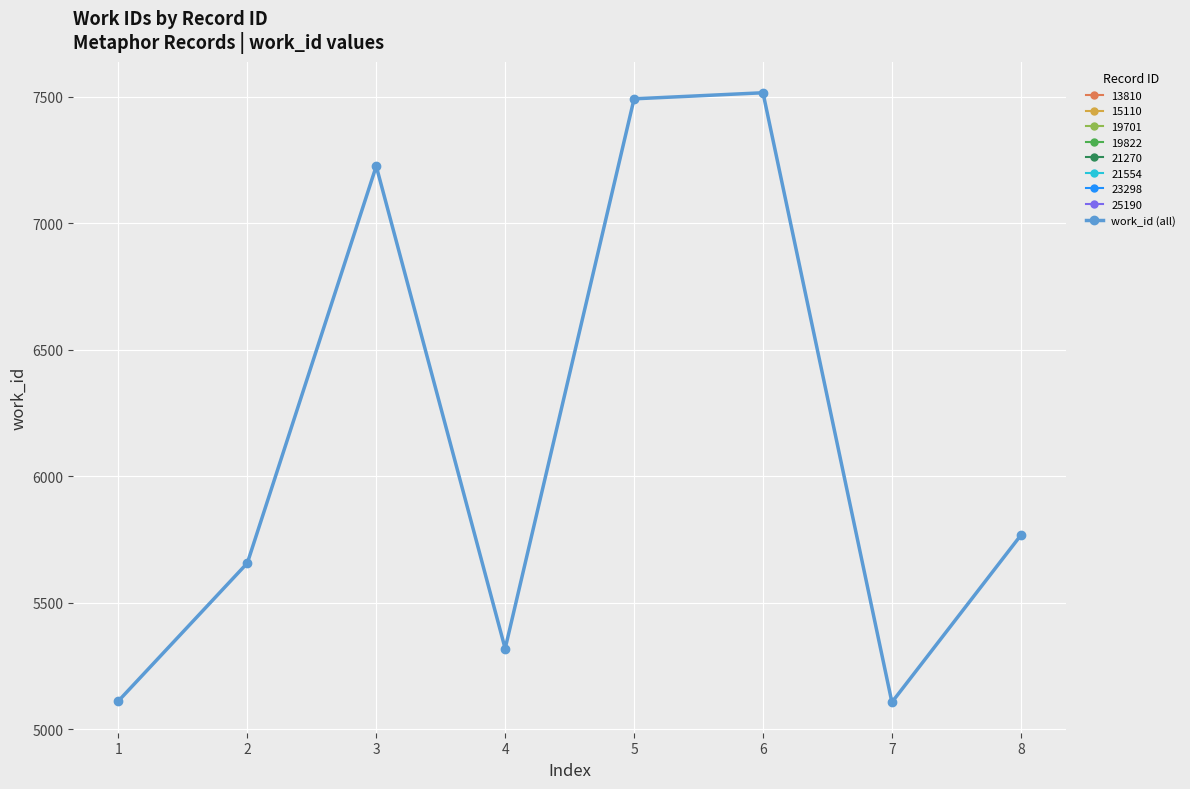

What is the difference between the values at 5 and 6?

24